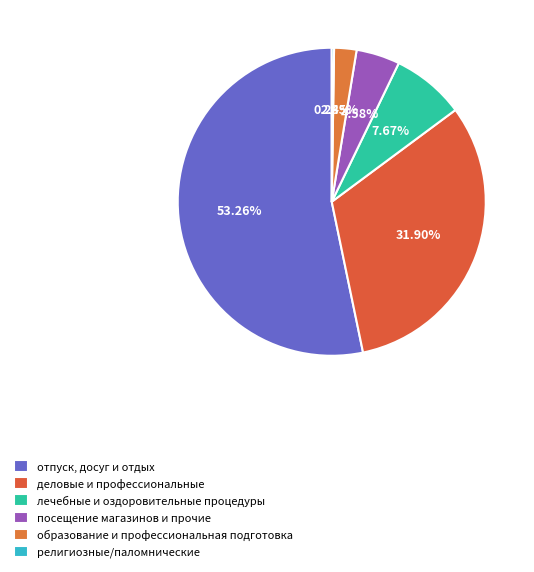

To the nearest percent, what is the combined percentage of отпуск, досуг и отдых and религиозные/паломнические?

54%